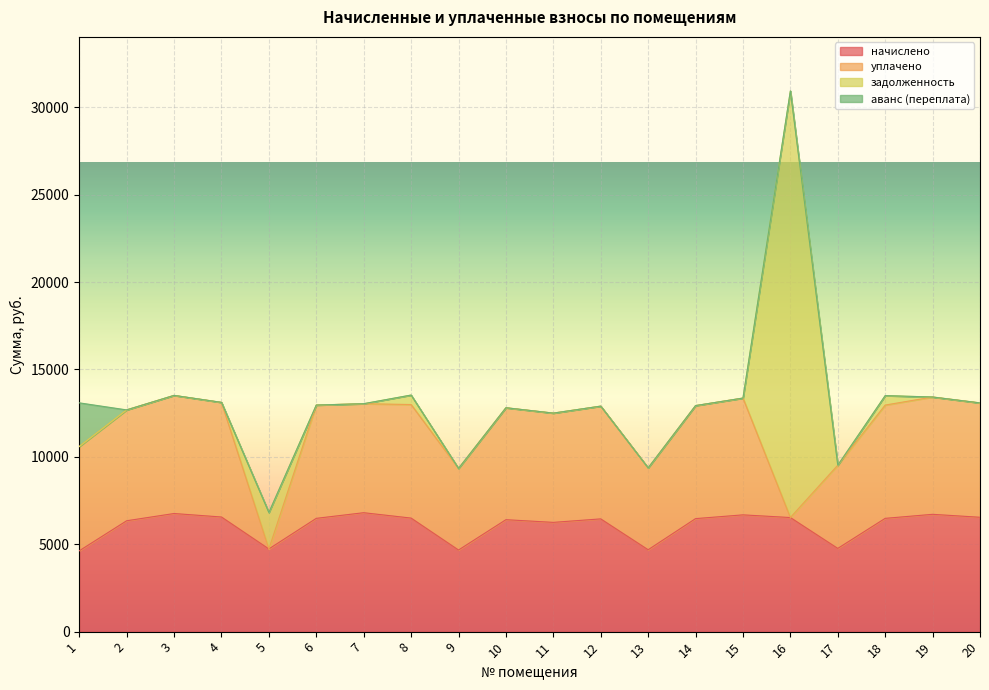

Reading right to left, extract all data points from this chart.

начислено: 20=6543.4	19=6712.3	18=6481.9	17=4761.6	16=6528.0	15=6681.6	14=6466.6	13=4684.8	12=6451.2	11=6251.5	10=6405.1	9=4669.4	8=6497.3	7=6804.5	6=6481.9	5=4730.9	4=6558.7	3=6758.4	2=6343.7	1=4623.4
уплачено: 20=6543.4	19=6712.3	18=6481.9	17=4761.6	16=0.0	15=6681.6	14=6466.6	13=4684.8	12=6451.2	11=6251.5	10=6405.1	9=4669.4	8=6497.3	7=6237.4	6=6481.9	5=0.0	4=6558.7	3=6758.4	2=6343.7	1=5967.5
задолженность: 20=0.0	19=0.0	18=540.2	17=0.0	16=24408.6	15=0.0	14=0.0	13=0.0	12=0.0	11=0.0	10=0.0	9=0.0	8=541.4	7=0.0	6=0.0	5=2085.8	4=0.0	3=0.0	2=0.0	1=0.0
аванс (переплата): 20=0.0	19=0.0	18=0.0	17=0.0	16=0.0	15=0.0	14=0.0	13=0.0	12=0.0	11=0.0	10=0.0	9=0.0	8=0.0	7=0.0	6=0.0	5=0.0	4=0.0	3=0.0	2=0.0	1=2500.0